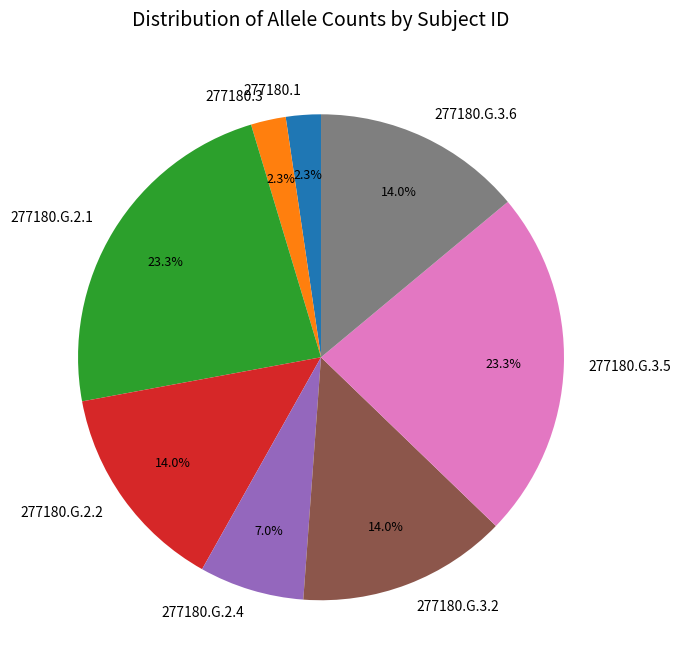

Between 277180.G.3.2 and 277180.1, which is larger?

277180.G.3.2